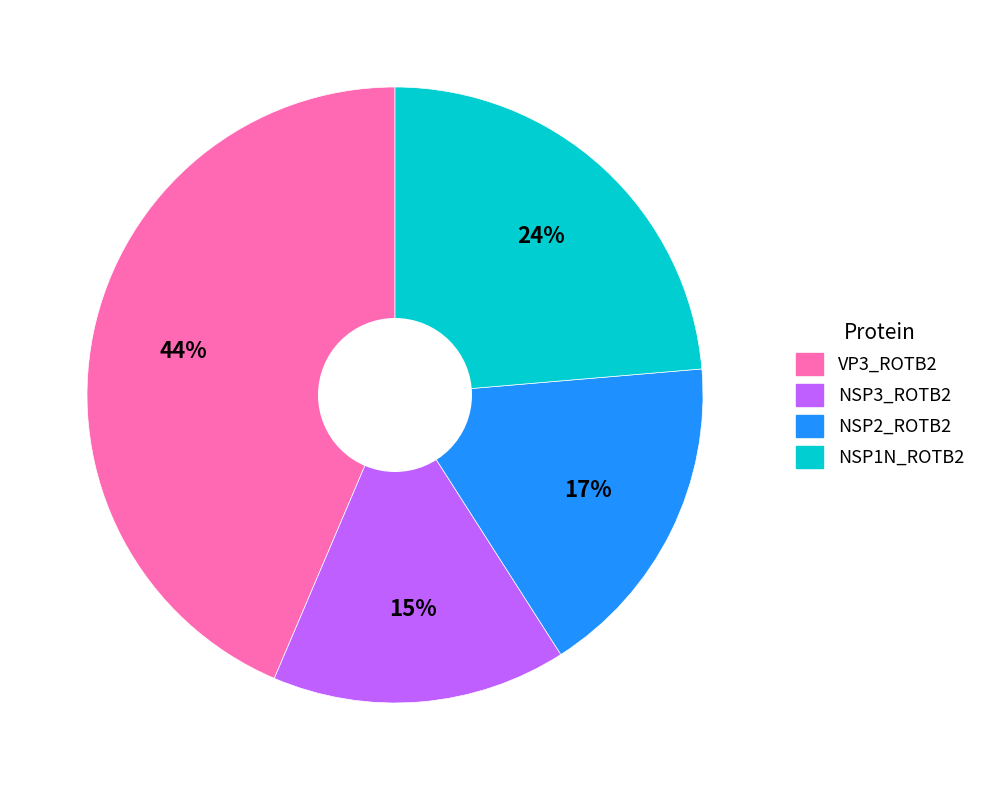

Between NSP3_ROTB2 and VP3_ROTB2, which is larger?

VP3_ROTB2